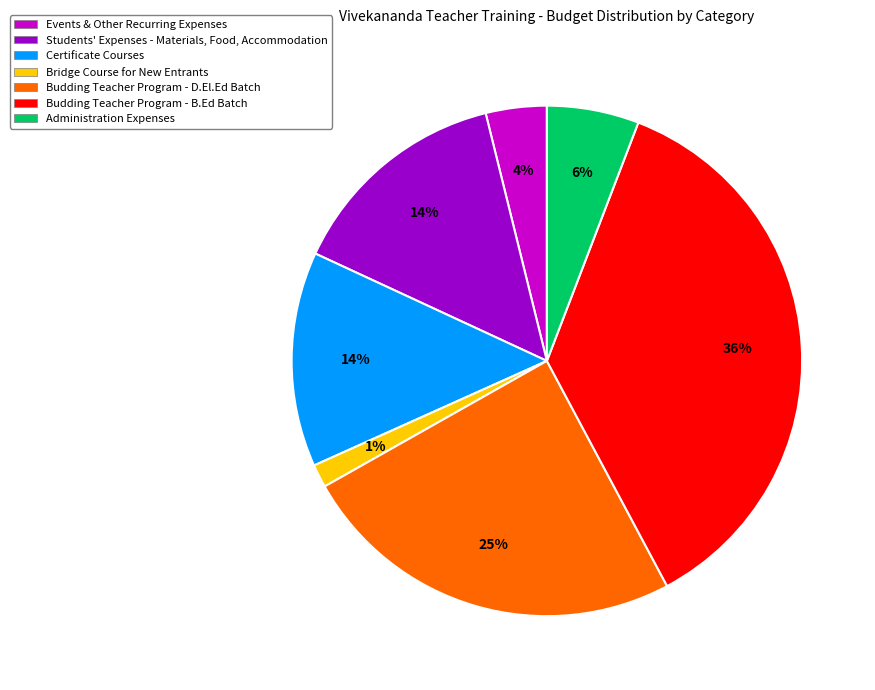

What is the largest slice in the pie chart?

Budding Teacher Program - B.Ed Batch